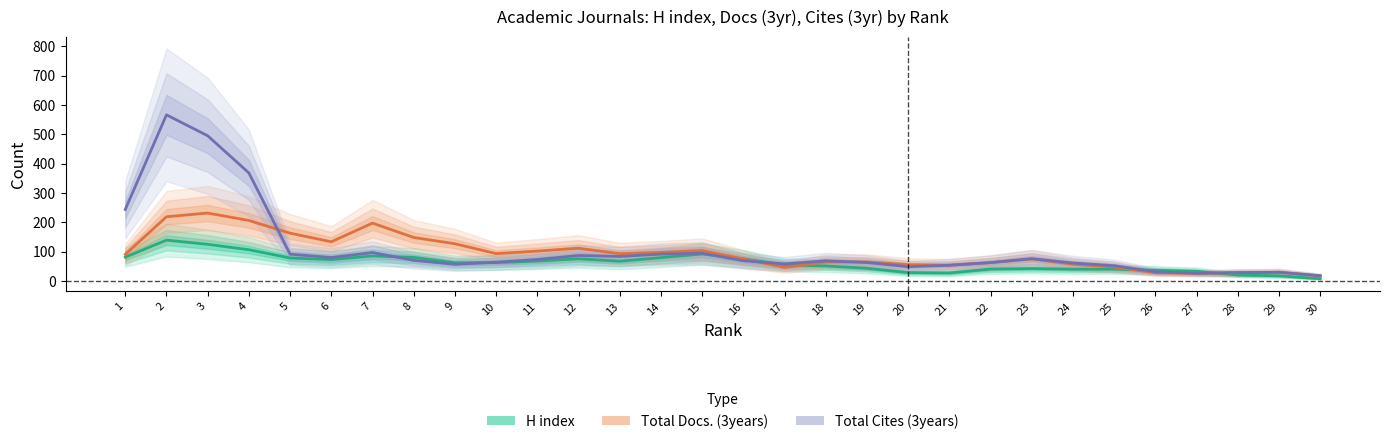

At which label does Total Docs. (3years) reach its minimum?

30